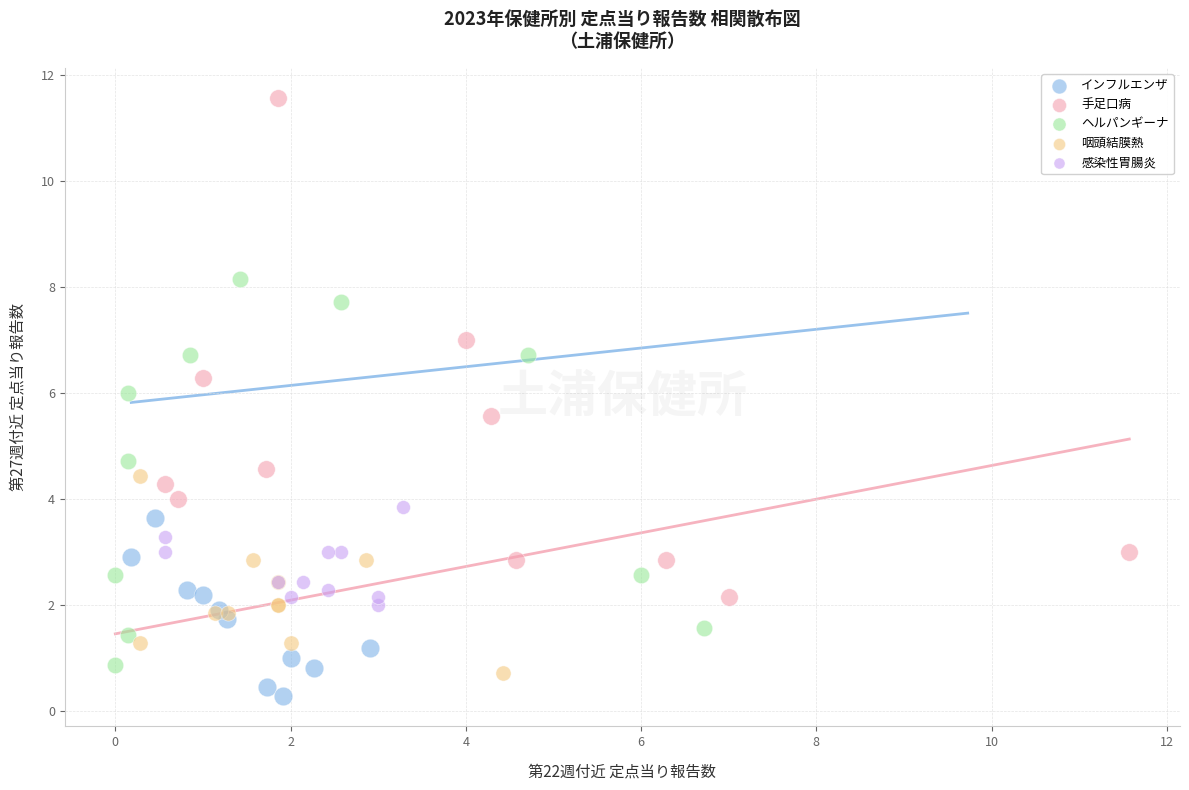

Which series contains the lowest Y value?

インフルエンザ